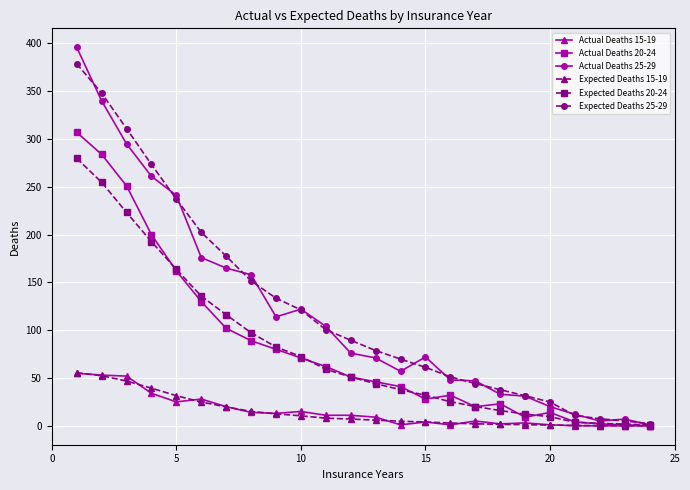

What are all the series names shown in the legend?

Actual Deaths 15-19, Actual Deaths 20-24, Actual Deaths 25-29, Expected Deaths 15-19, Expected Deaths 20-24, Expected Deaths 25-29